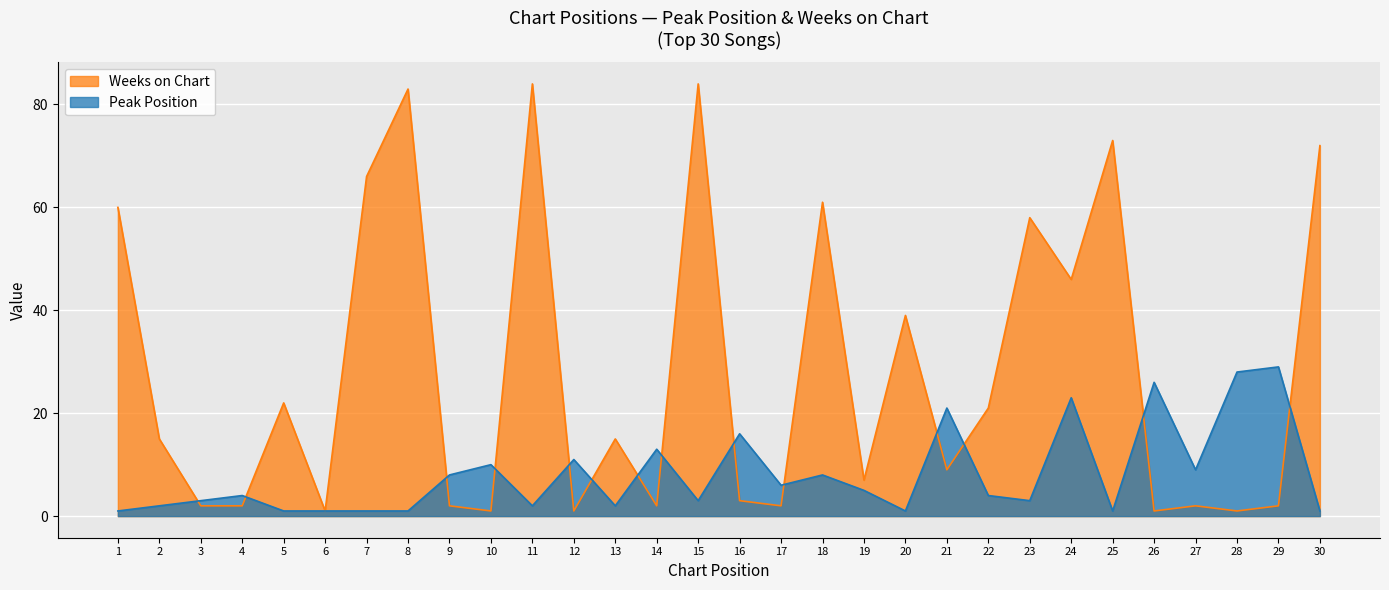

What is the difference between the maximum and minimum values in the Weeks on Chart series?

83